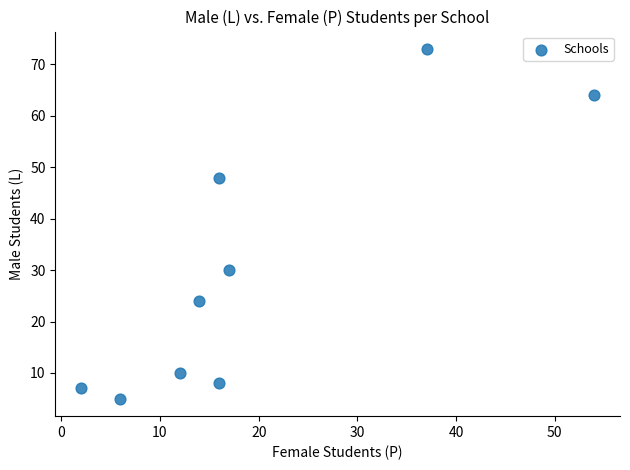

What is the average Y value?

30